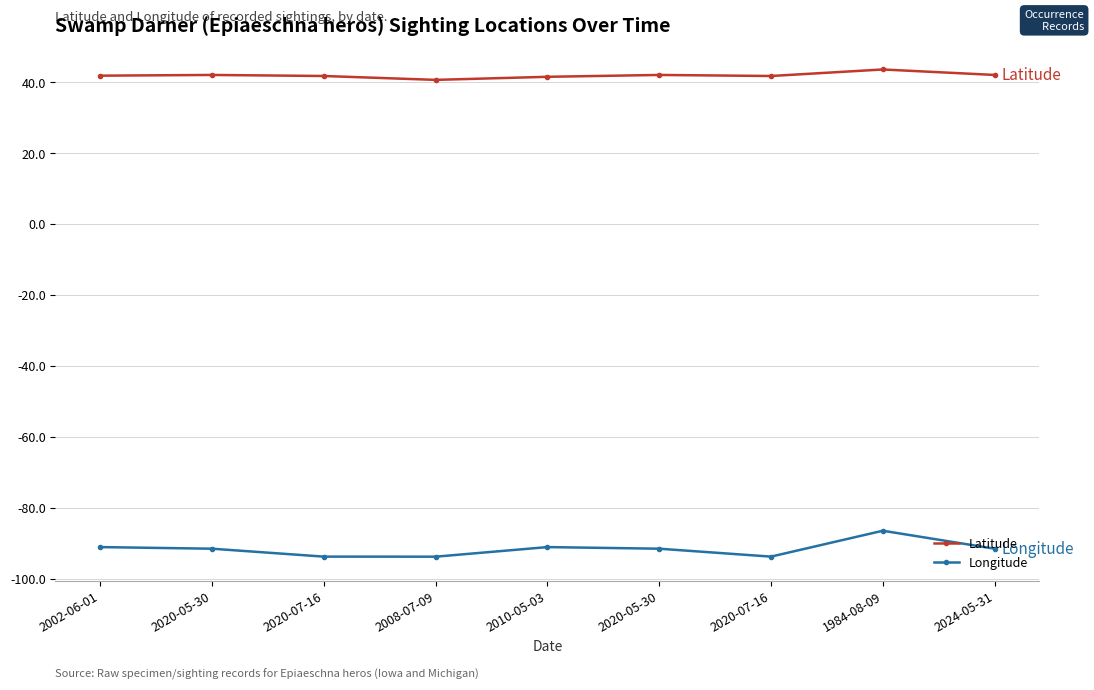

What is the difference between the Longitude values at 2010-05-03 and 2020-07-16?

2.7